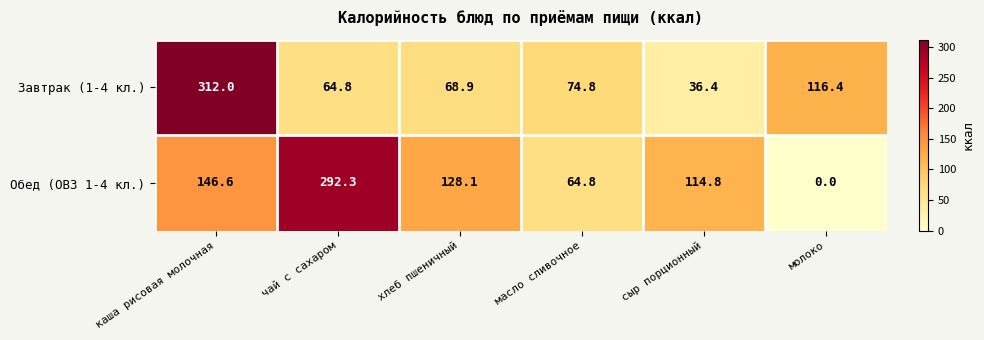

Reading right to left, what are all the values shown in this chart?

Завтрак (1-4 кл.): молоко=116.4	сыр порционный=36.4	масло сливочное=74.8	хлеб пшеничный=68.9	чай с сахаром=64.8	каша рисовая молочная=312.0
Обед (ОВЗ 1-4 кл.): молоко=0.0	сыр порционный=114.8	масло сливочное=64.8	хлеб пшеничный=128.1	чай с сахаром=292.3	каша рисовая молочная=146.6